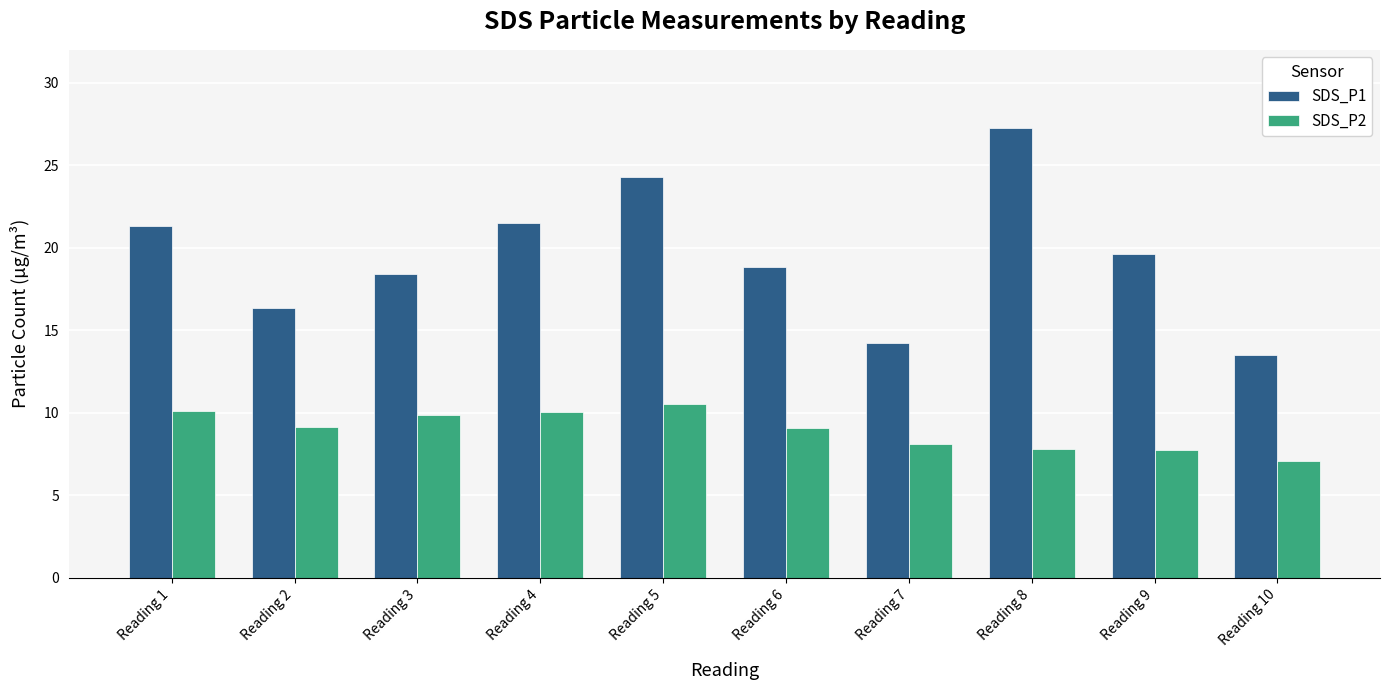

What value does the SDS_P2 series have at Reading 8?

7.8